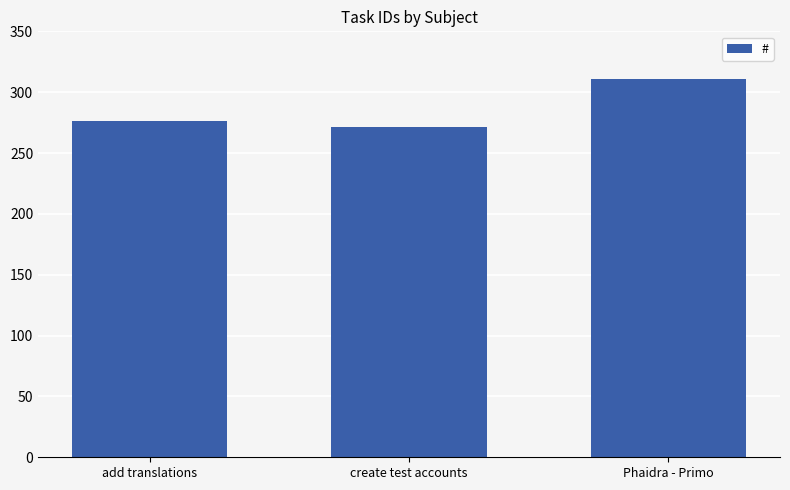

What is the label of the 2nd bar from the right?

create test accounts